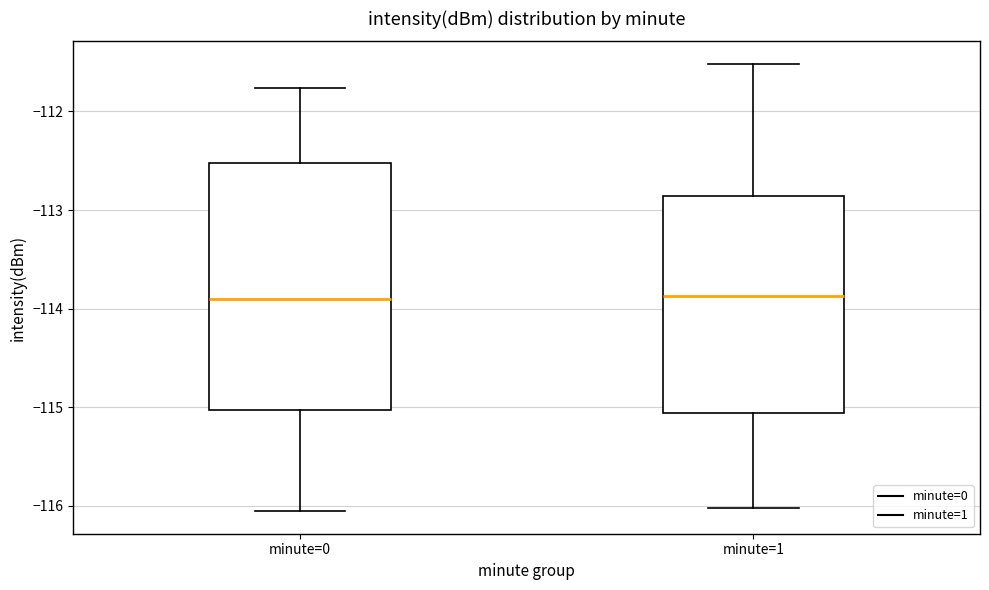

Reading left to right, transcribe this box plot: for each box, give where its median line is, the range the box spans, and where its two whiskers end, as read against the y-axis. The values are not printed on the chart, so give them approximately, as read against the axis.

minute=0: median -113.9, box -115.0 to -112.5, whiskers -116.1 to -111.8
minute=1: median -113.9, box -115.1 to -112.9, whiskers -116.0 to -111.5